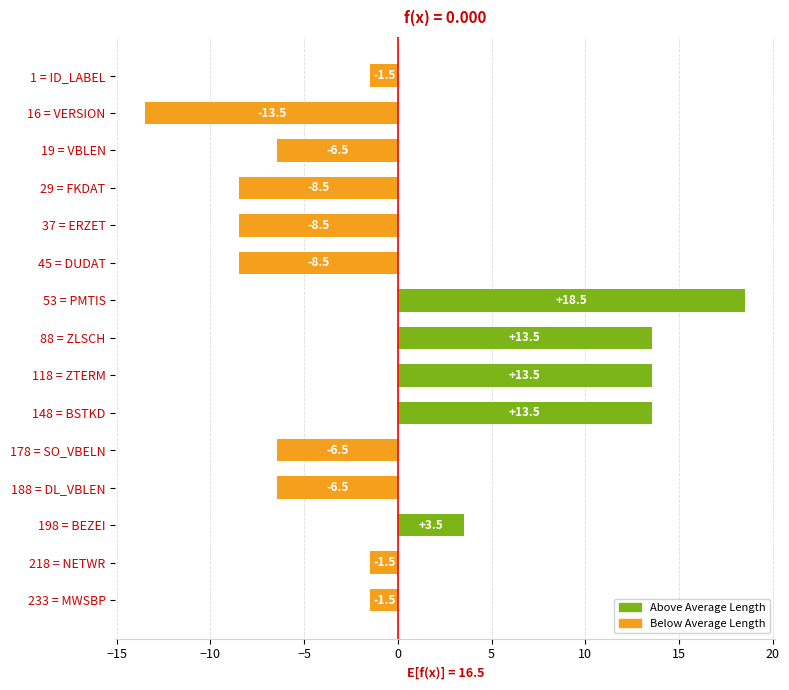

How many bars are there in total?

15